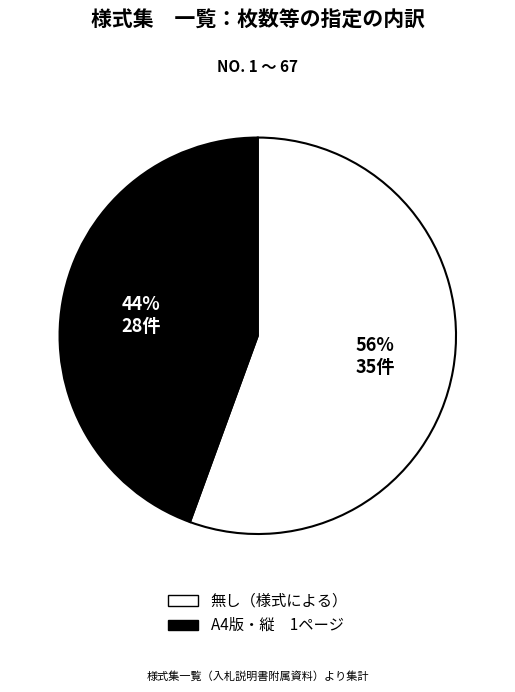

To the nearest percent, what is the combined percentage of A4版・縦 1ページ and 無し（様式による）?

100%